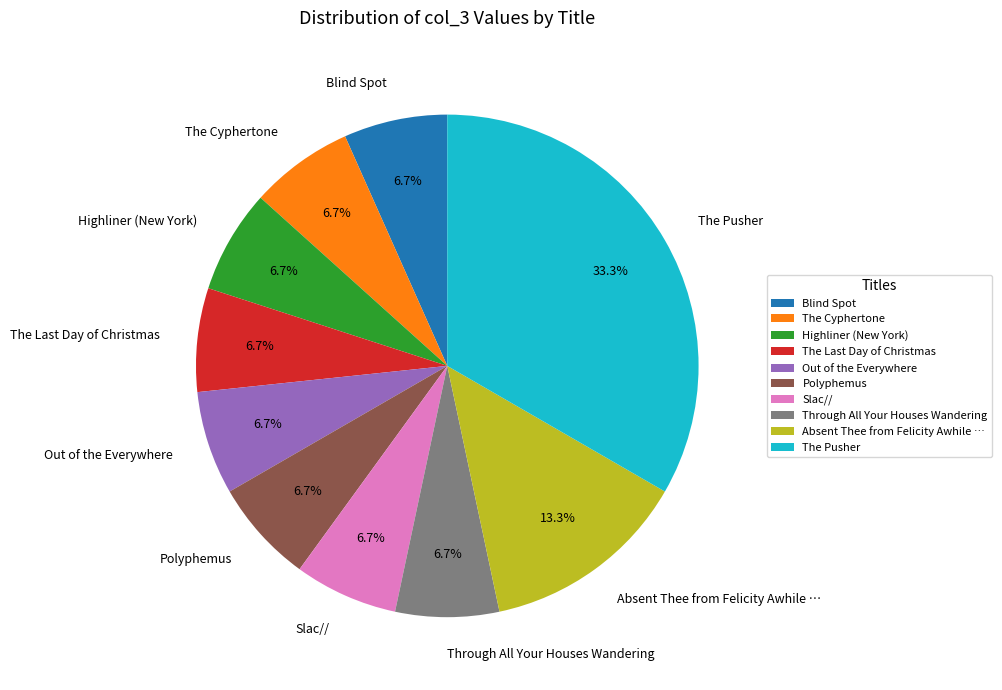

To the nearest percent, what percentage of the pie is Slac//?

7%